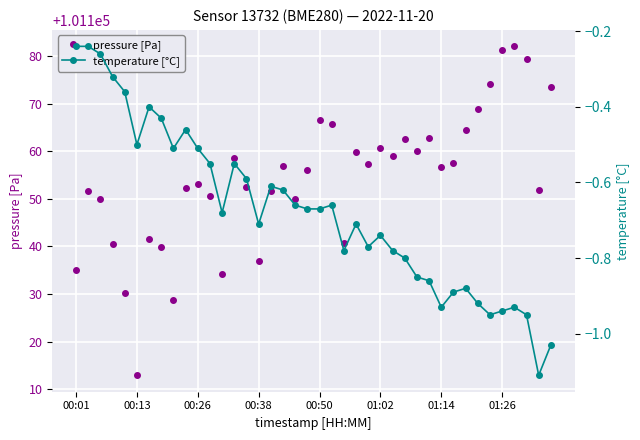

What is the maximum value for temperature [°C]?

-0.2